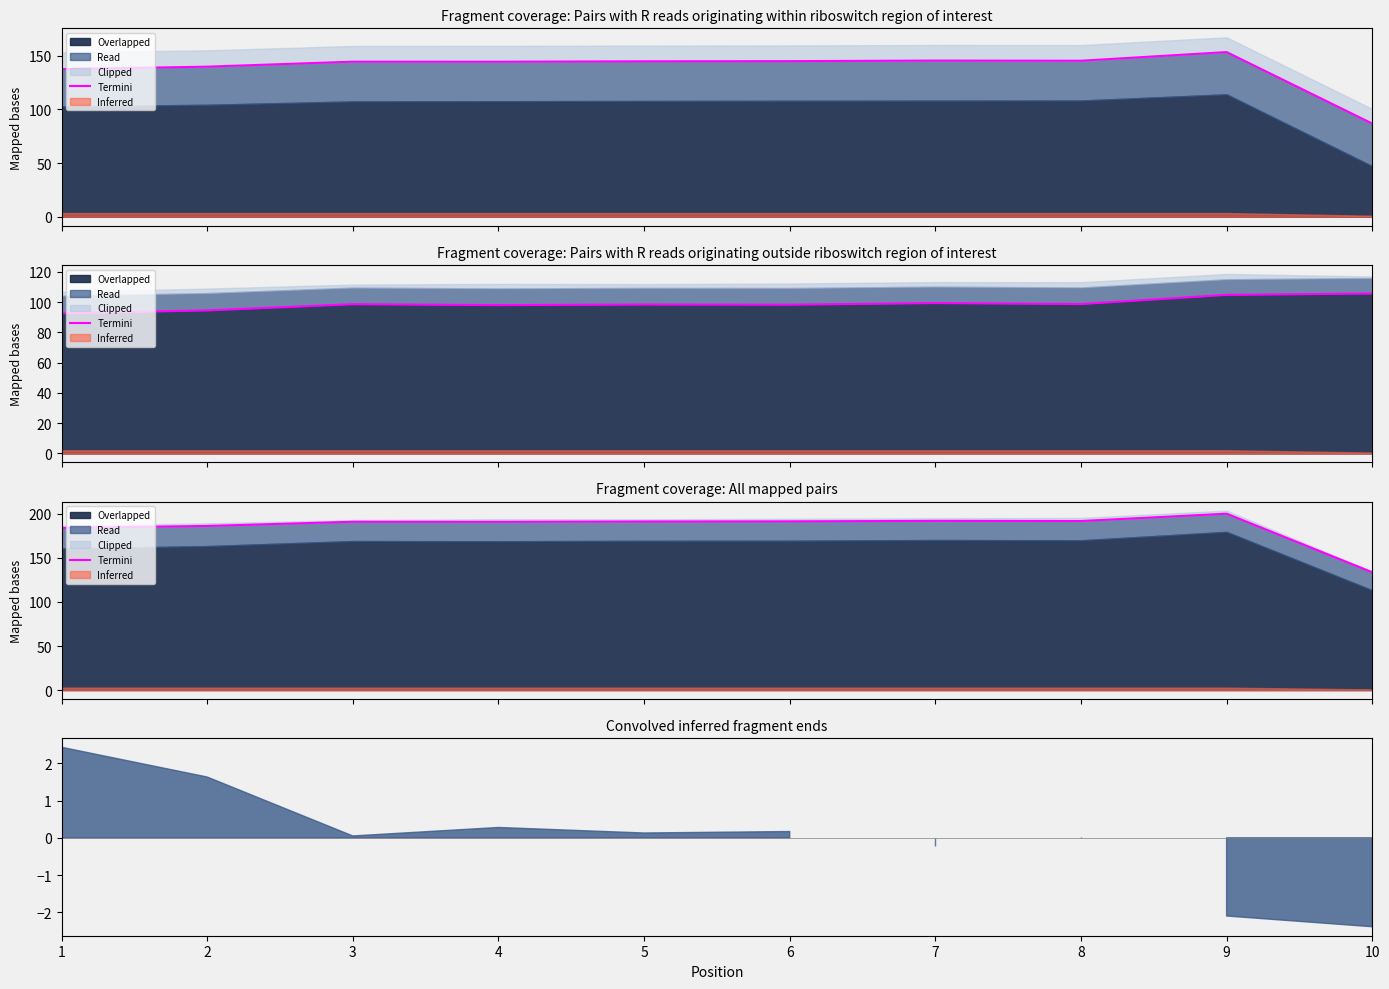

Where is the data nearest to the value 166?

1